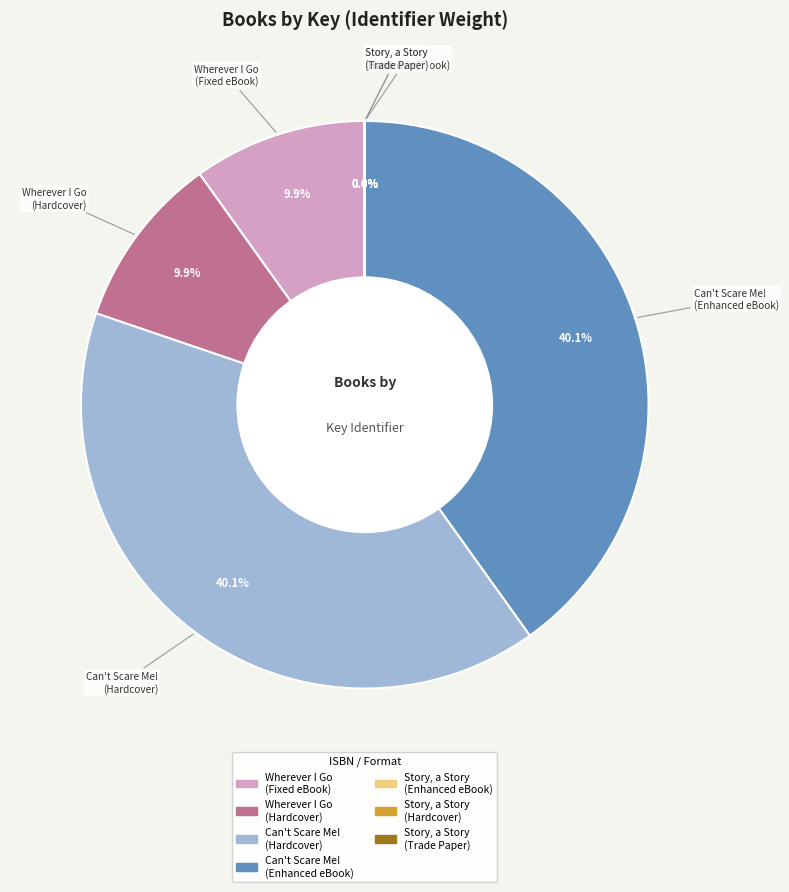

Is there a majority slice in this chart?

No